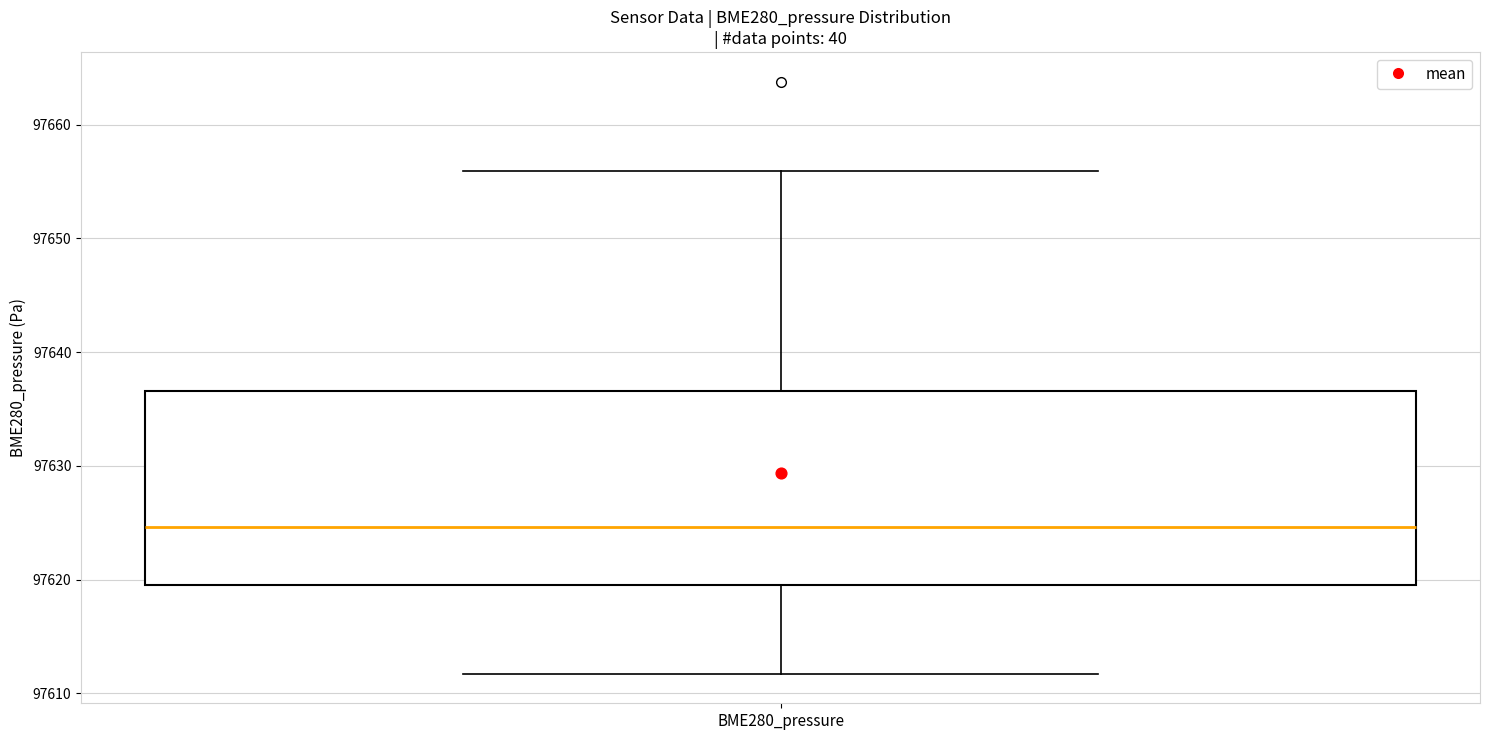

Read this box plot against the y-axis: the position of the median line, the range covered by the box, and the ends of both whiskers. The values are not printed on the chart, so give them approximately, as read against the axis.

median 97625, box 97620 to 97637, whiskers 97612 to 97656